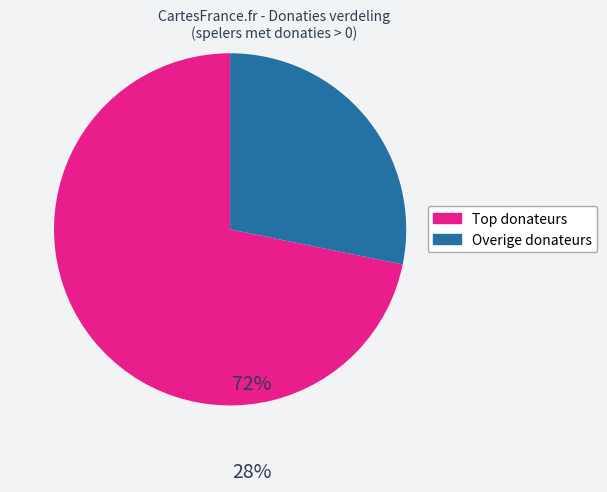

Which slice is the smallest?

Overige donateurs